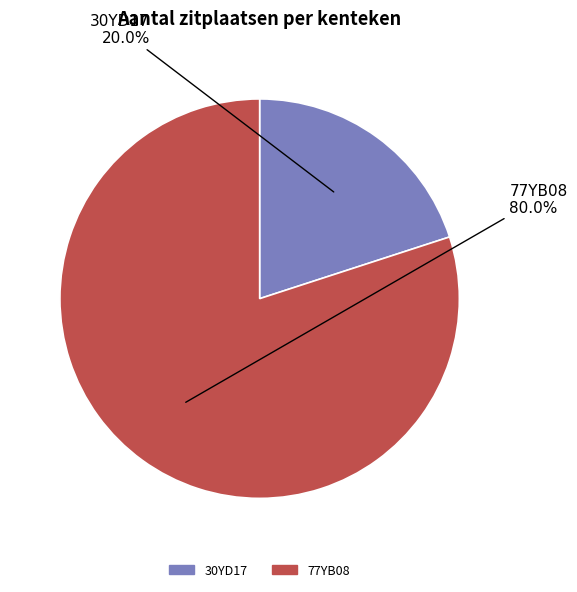

Does any single category account for the majority?

Yes